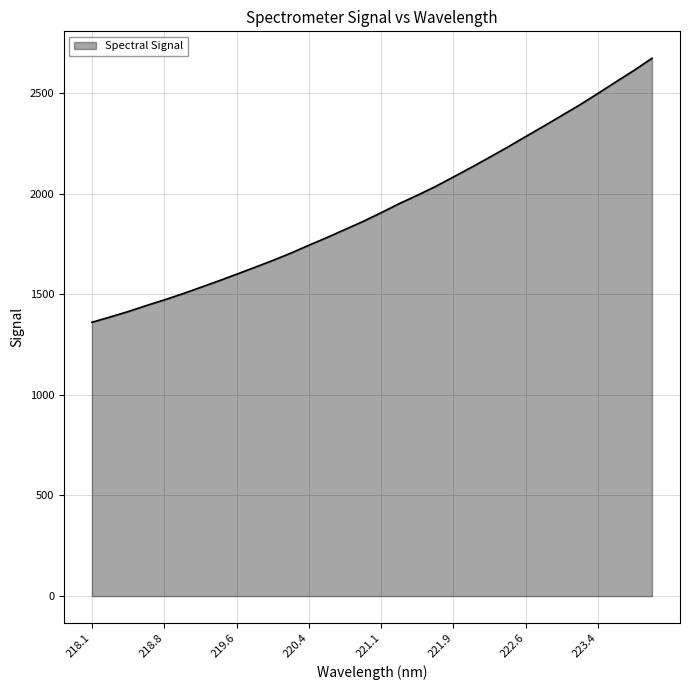

What is the greatest value displayed?

2672.7